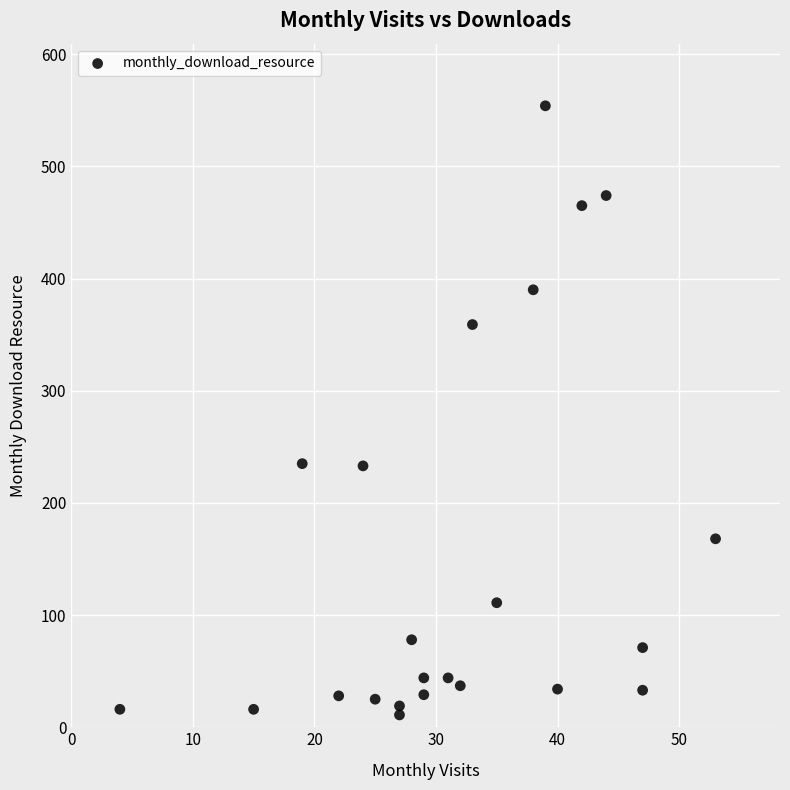

What is the range of Y values (max minus min)?

543